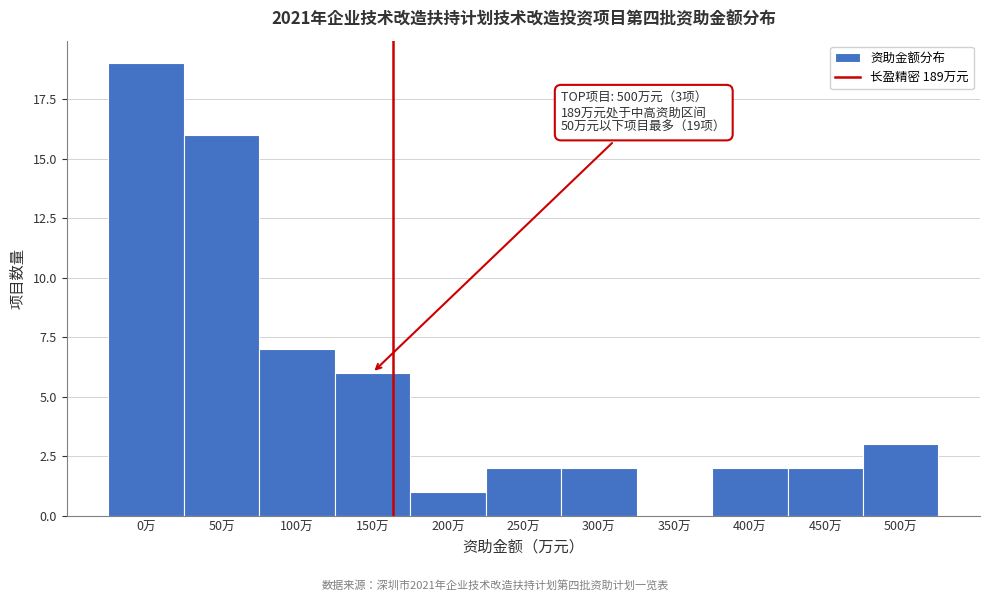

Reading left to right, transcribe all the data shown in this chart.

0万=19	50万=16	100万=7	150万=6	200万=1	250万=2	300万=2	350万=0	400万=2	450万=2	500万=3